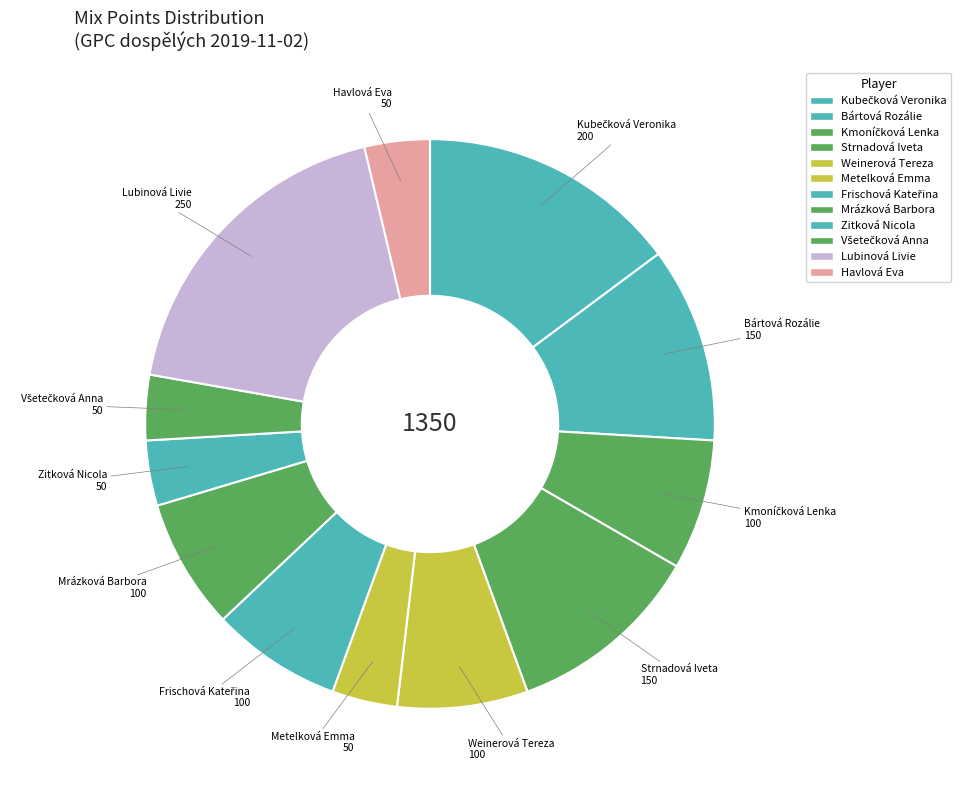

Count the number of slices in the pie.

12